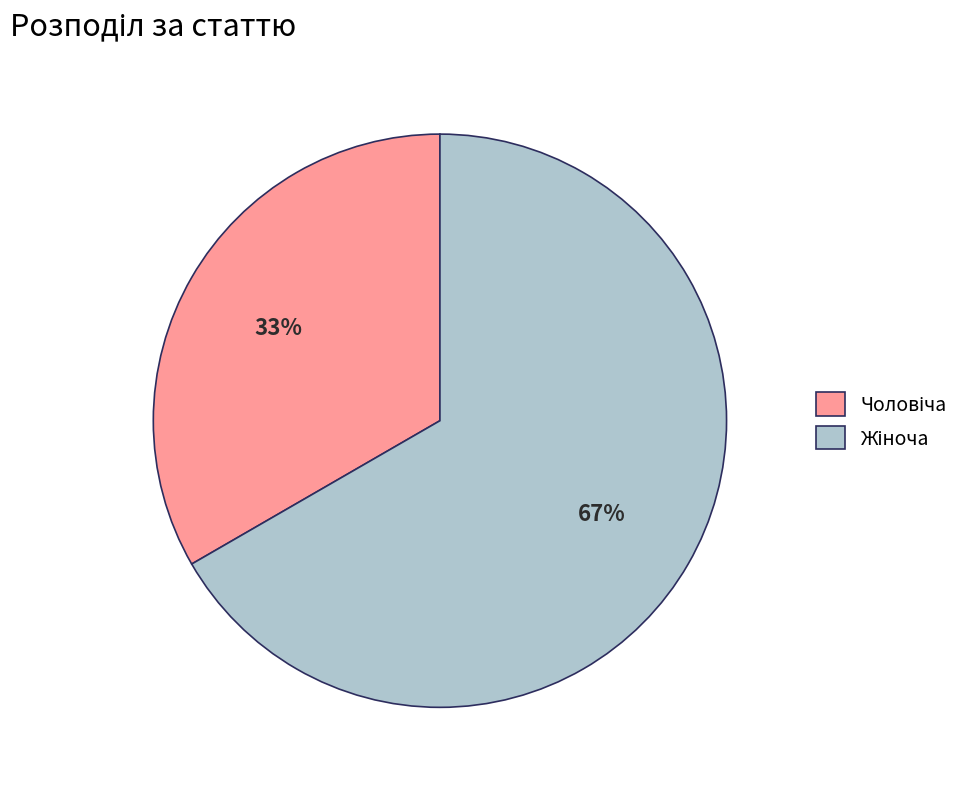

How many slices are in this pie chart?

2